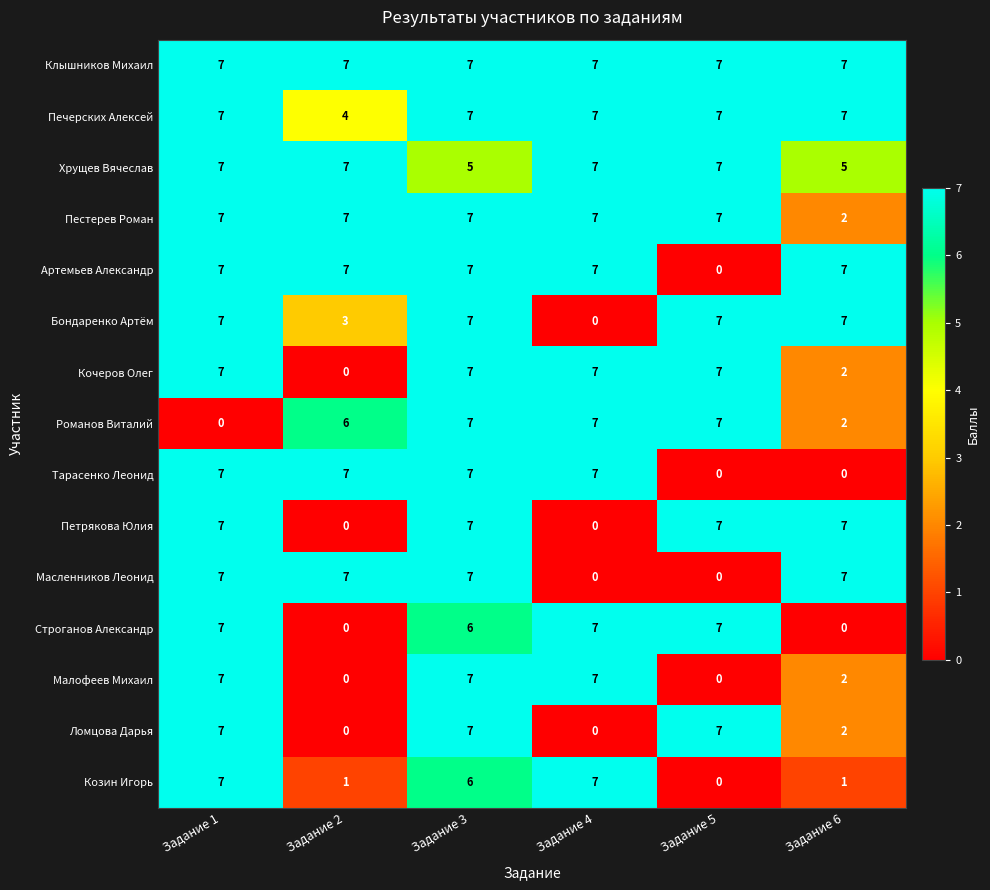

Between Задание 1 and Задание 3, which series saw the biggest shift?

Романов Виталий